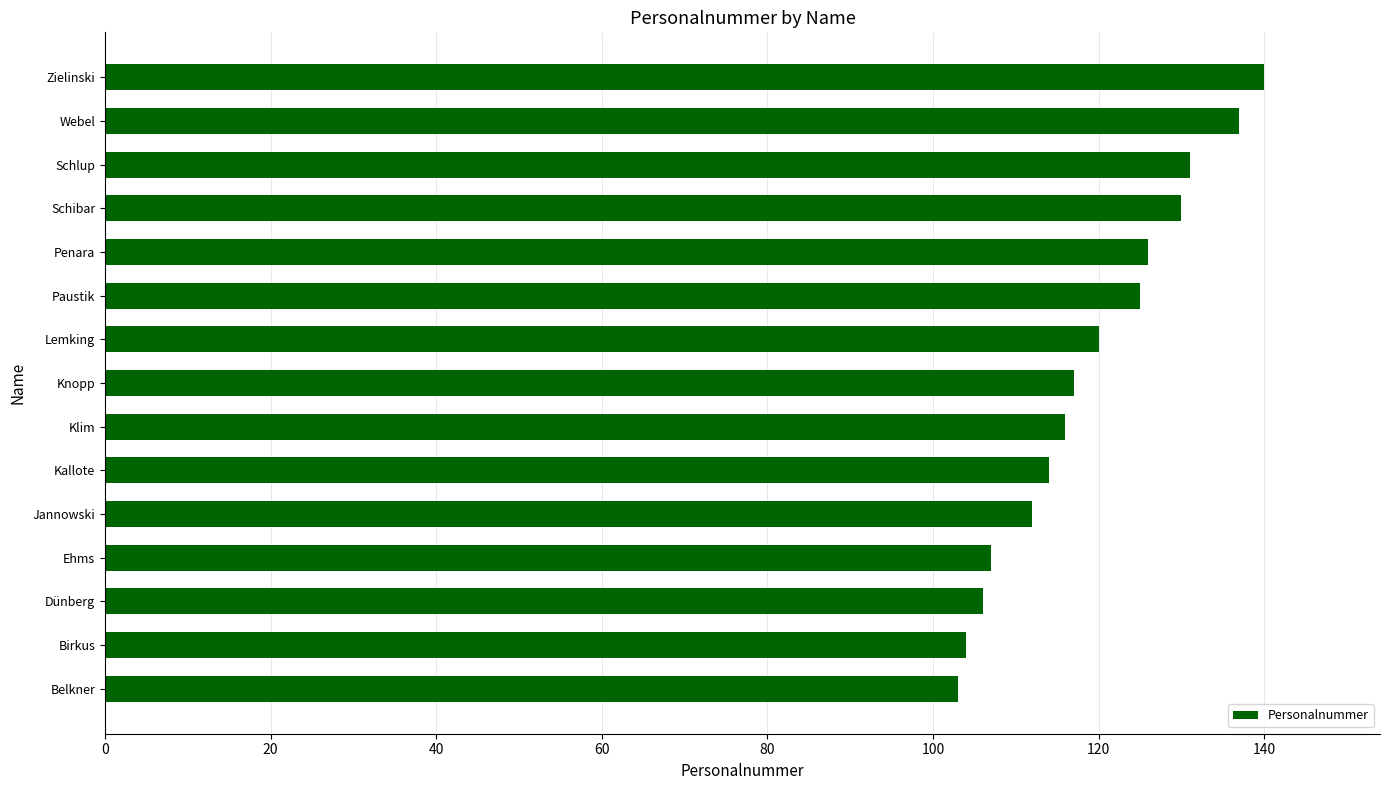

The chart shows a value of 125 at Paustik. True or false?

True